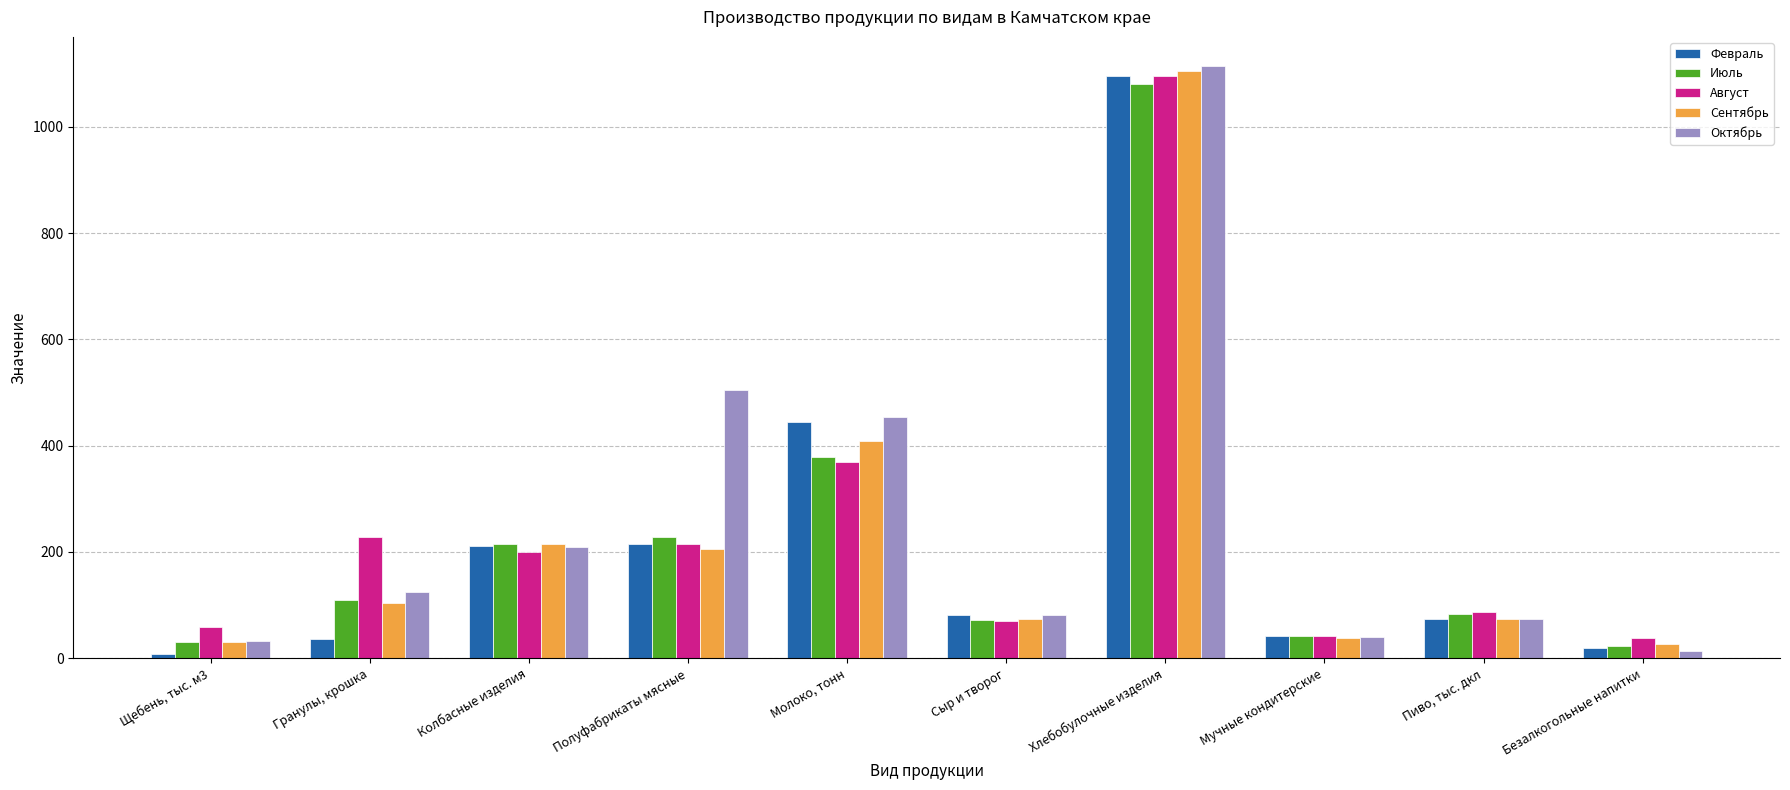

Are the bars horizontal?

No